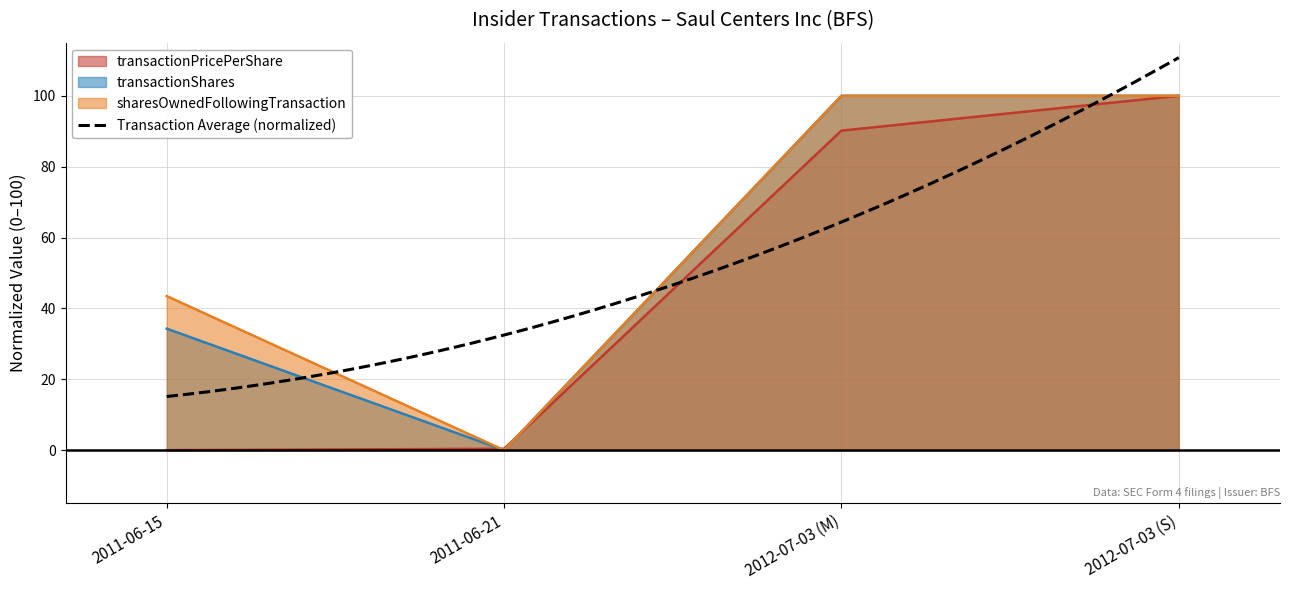

Reading left to right, extract all data points from this chart.

transactionPricePerShare: 0.0	0.4	90.2	100.0
transactionShares: 34.3	0.0	100.0	100.0
sharesOwnedFollowingTransaction: 43.5	0.0	100.0	100.0